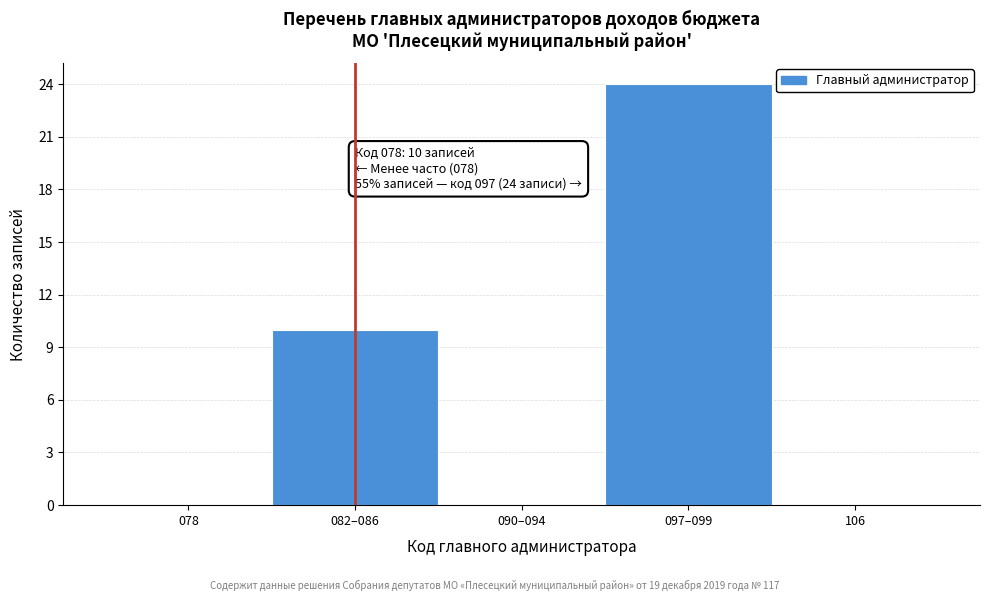

Reading left to right, extract all data points from this chart.

078=0	082–086=10	090–094=0	097–099=24	106=0